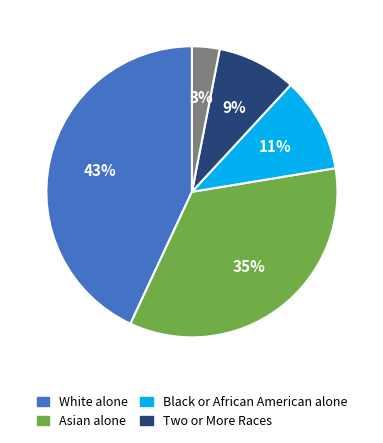

To the nearest percent, what is the difference between the largest and smallest slice percentages?

40%